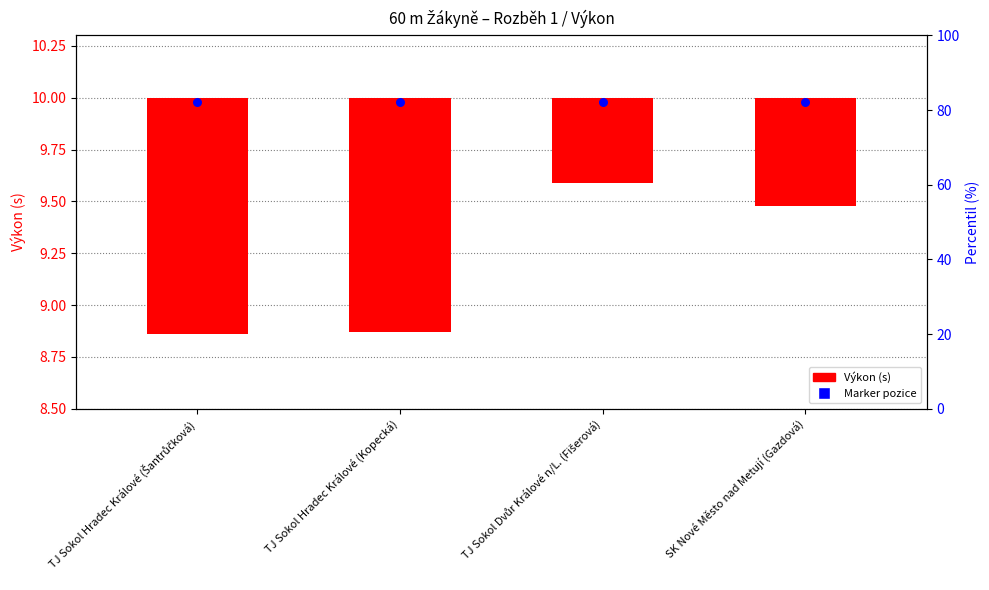

What is the ratio of the value at TJ Sokol Dvůr Králové n/L. (Fišerová) to the value at TJ Sokol Hradec Králové (Šantrůčková)?

0.4